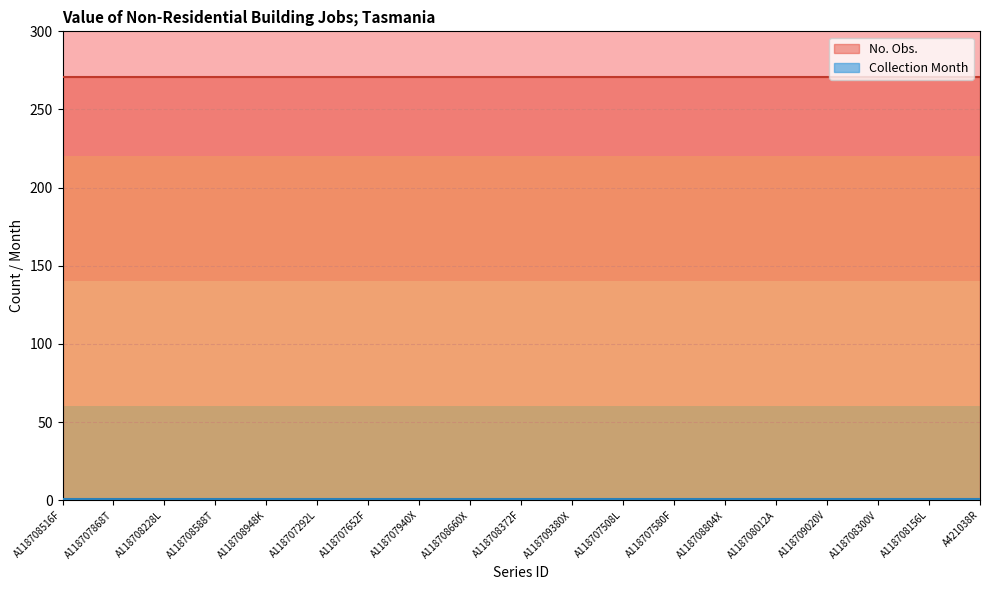

True or false: Collection Month and No. Obs. cross at least once.

False